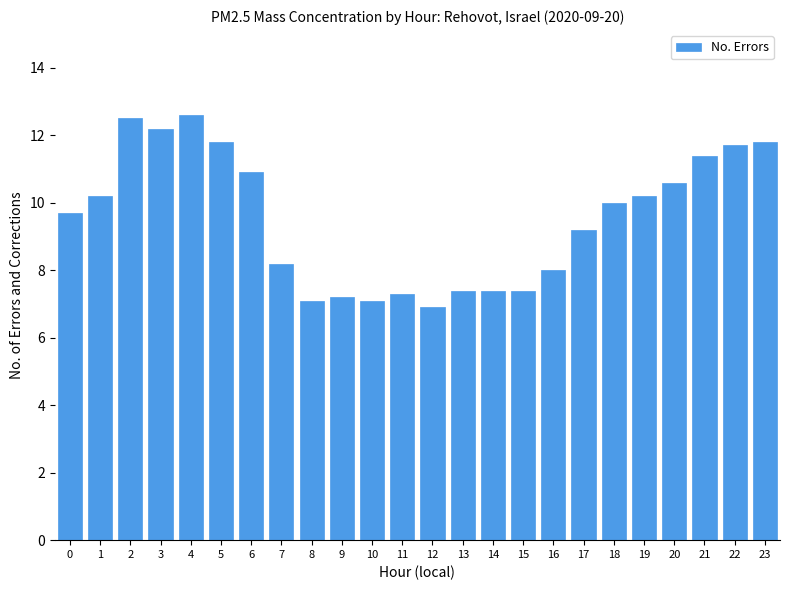

Reading left to right, what are all the values shown in this chart?

0=9.7	1=10.2	2=12.5	3=12.2	4=12.6	5=11.8	6=10.9	7=8.2	8=7.1	9=7.2	10=7.1	11=7.3	12=6.9	13=7.4	14=7.4	15=7.4	16=8.0	17=9.2	18=10.0	19=10.2	20=10.6	21=11.4	22=11.7	23=11.8